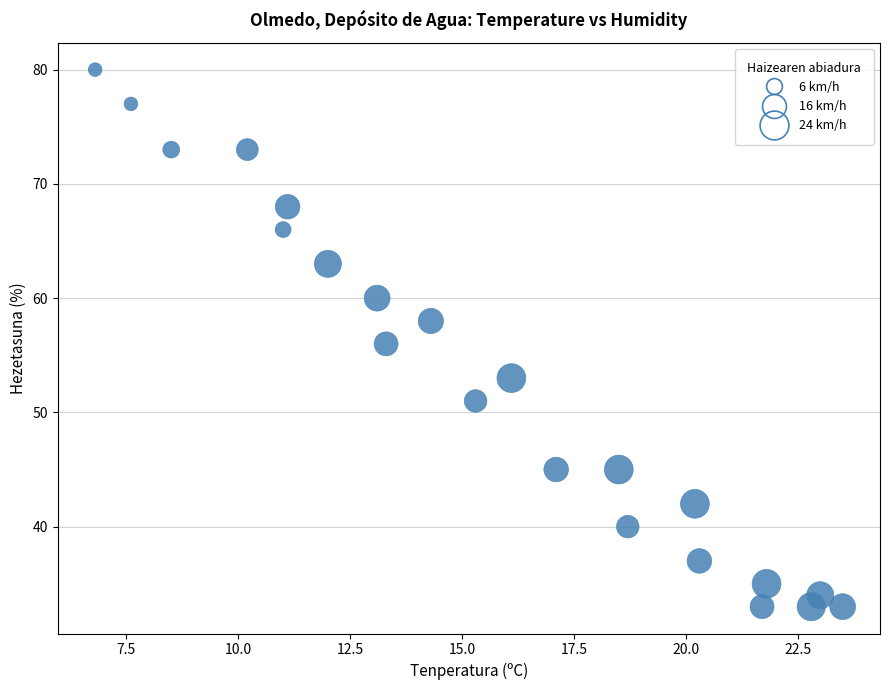

What is the range of Y values (max minus min)?

47